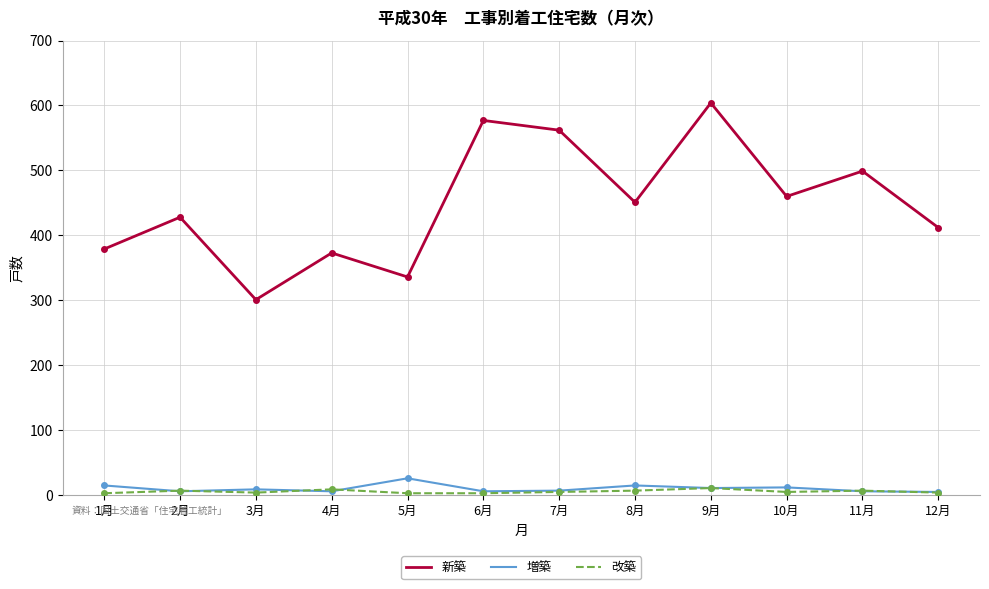

The value of 新築 at 2月 is 428. True or false?

True